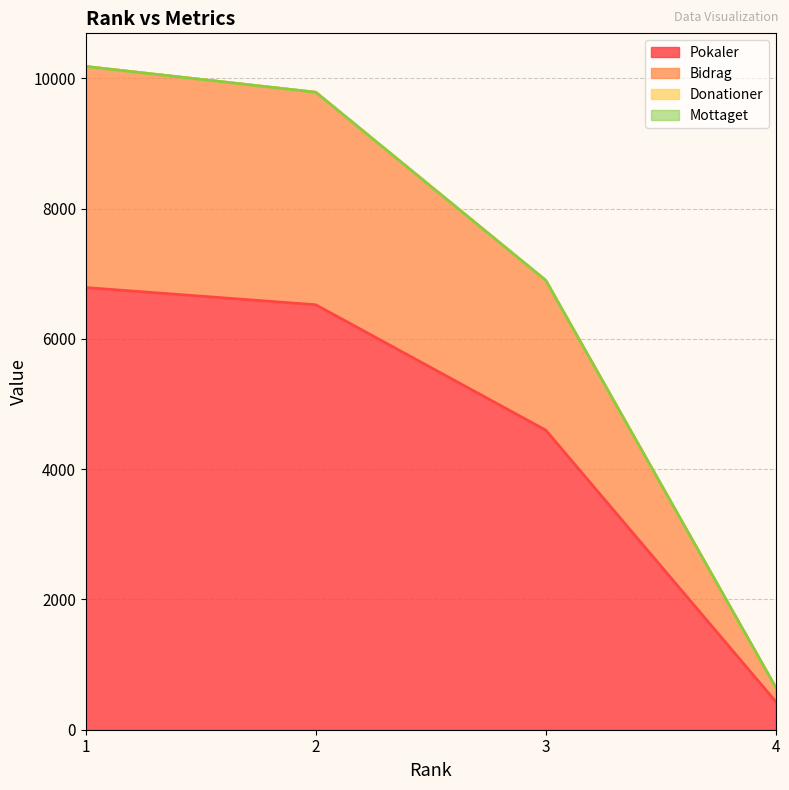

What is the minimum value for Pokaler?

432